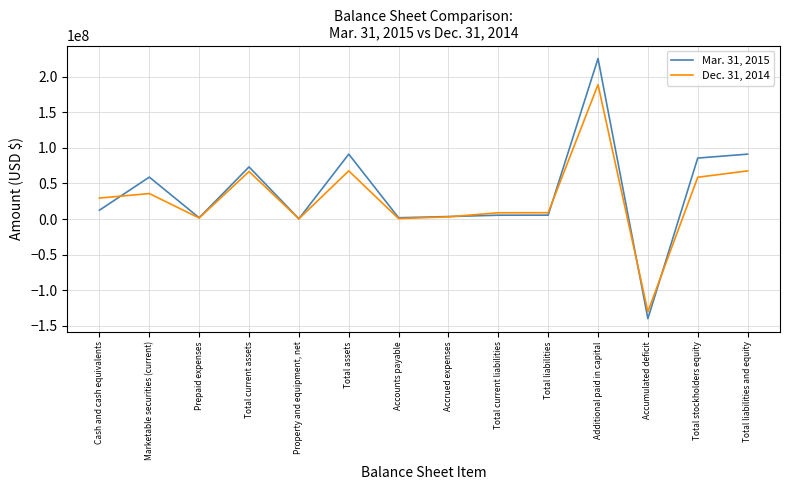

What is the average value of the Mar. 31, 2015 series?

36924195